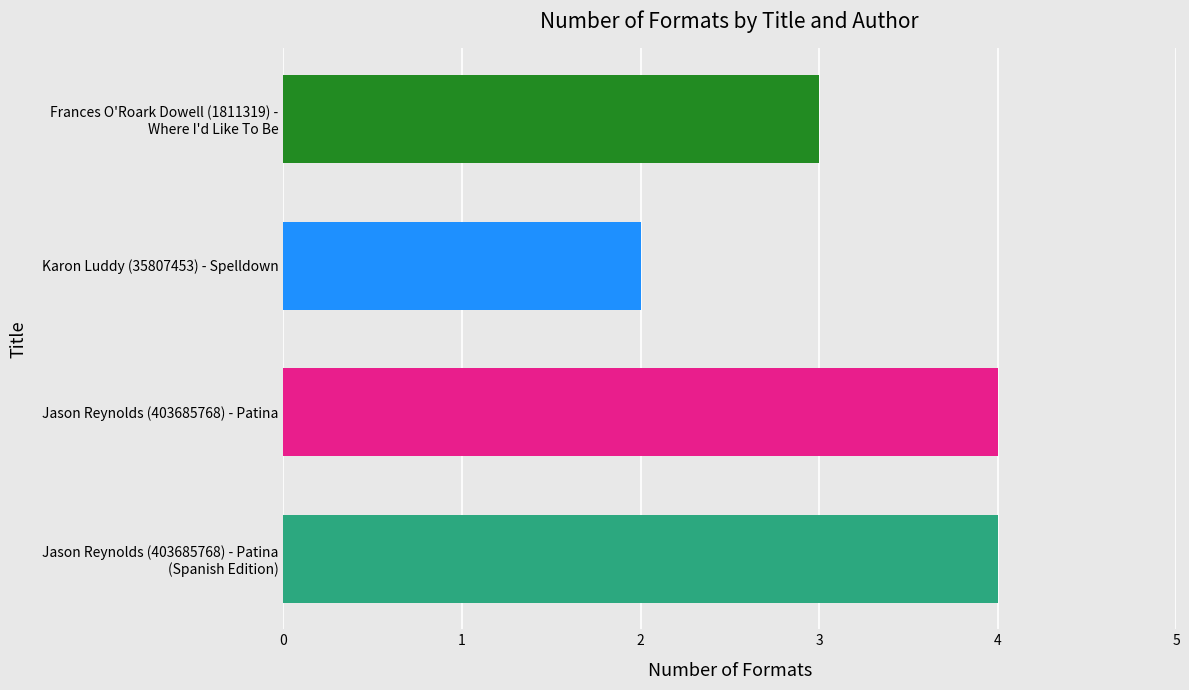

The value at Jason Reynolds (403685768) - Patina is 4. True or false?

True